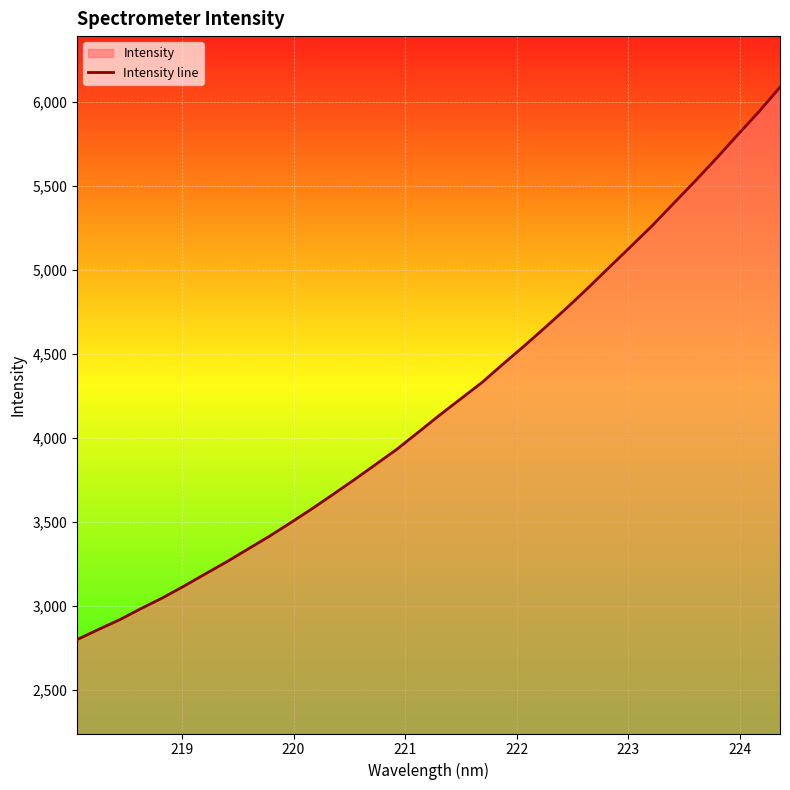

What is the greatest value displayed?

6089.1